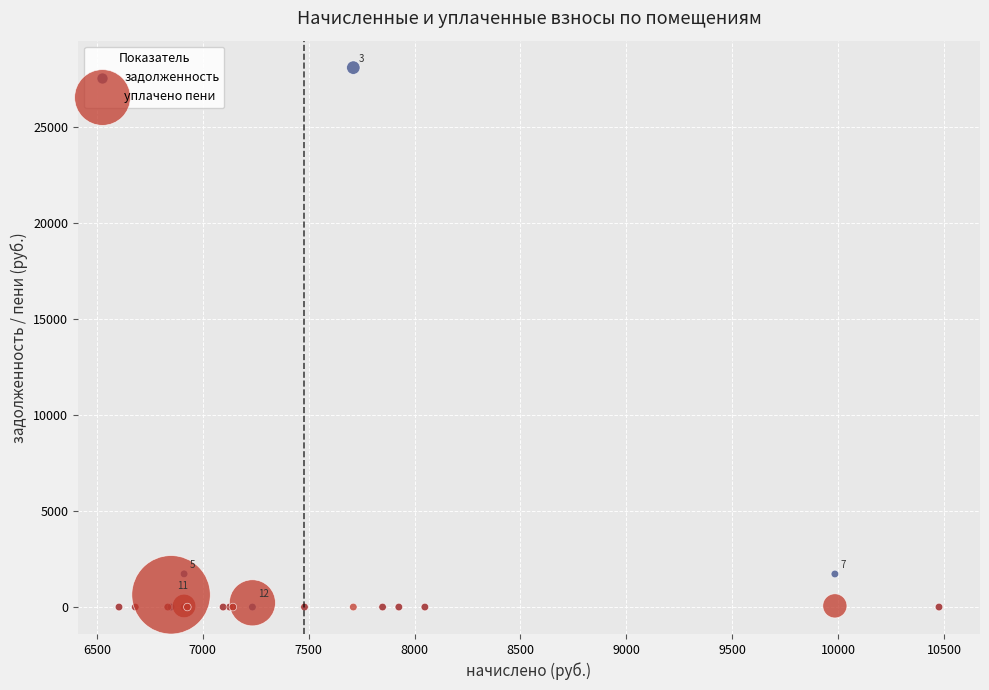

Which series reaches the maximum Y coordinate?

задолженность